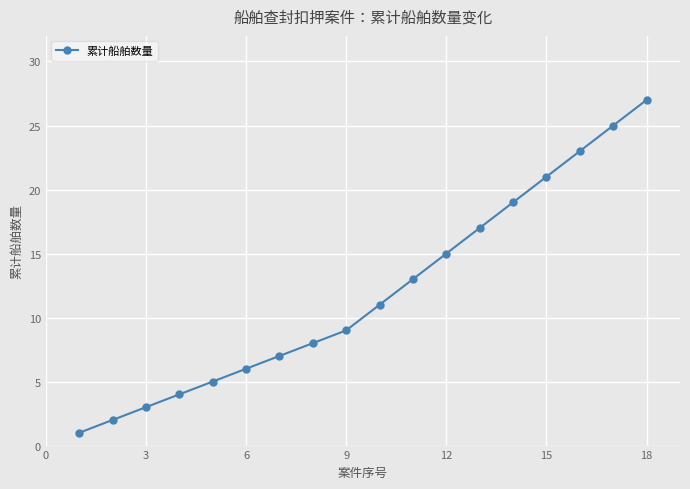

Reading right to left, transcribe all the data shown in this chart.

27	25	23	21	19	17	15	13	11	9	8	7	6	5	4	3	2	1